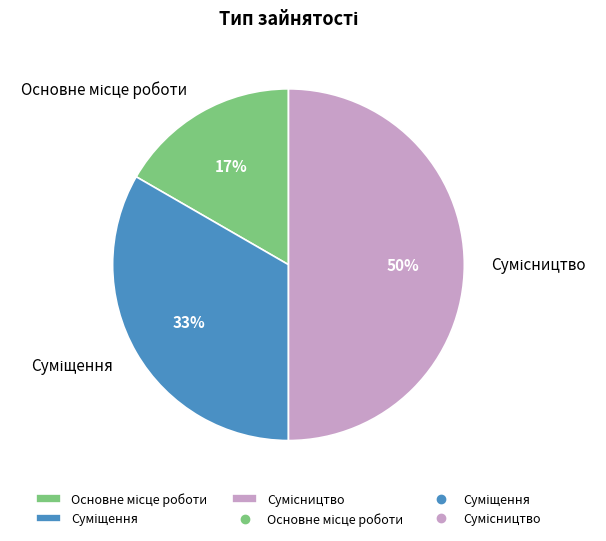

To the nearest percent, what is the average slice percentage?

33%